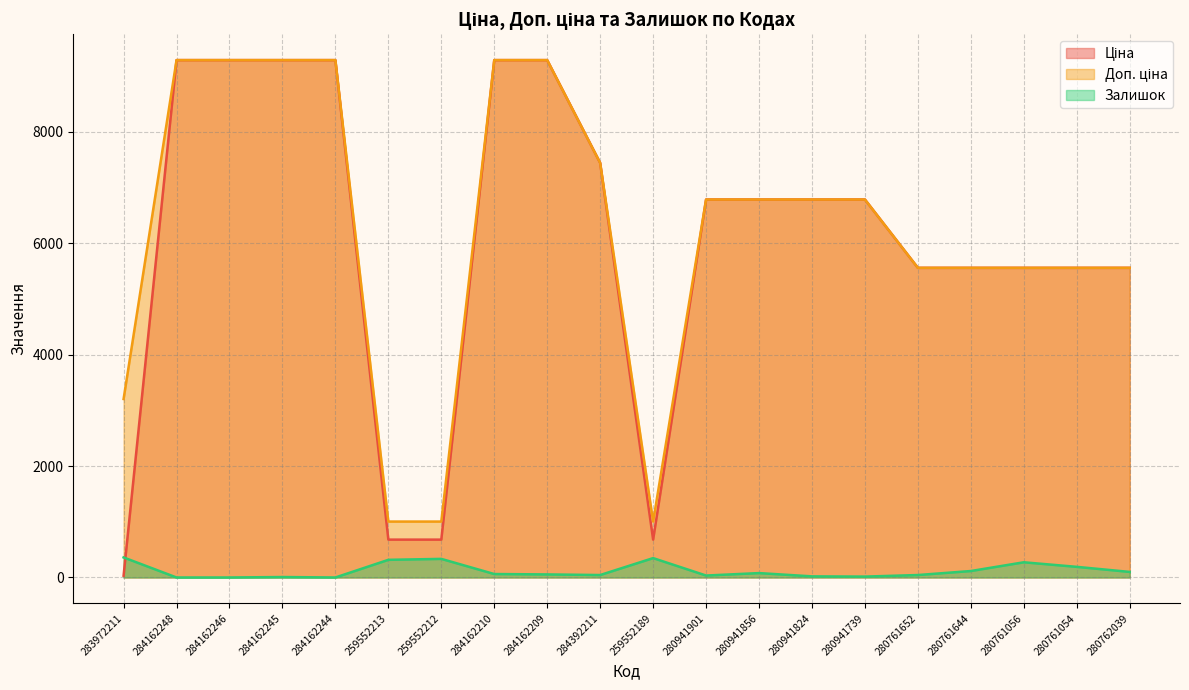

At which category is the sum across all series the highest?

284162210